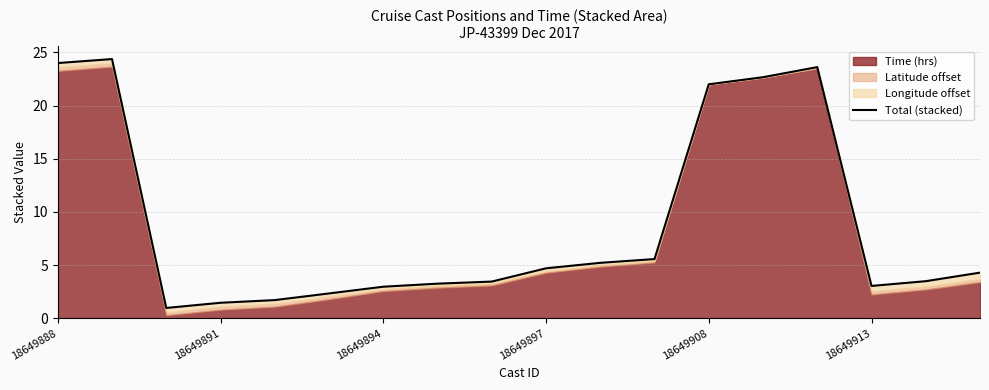

What is the smallest value displayed?

1.0